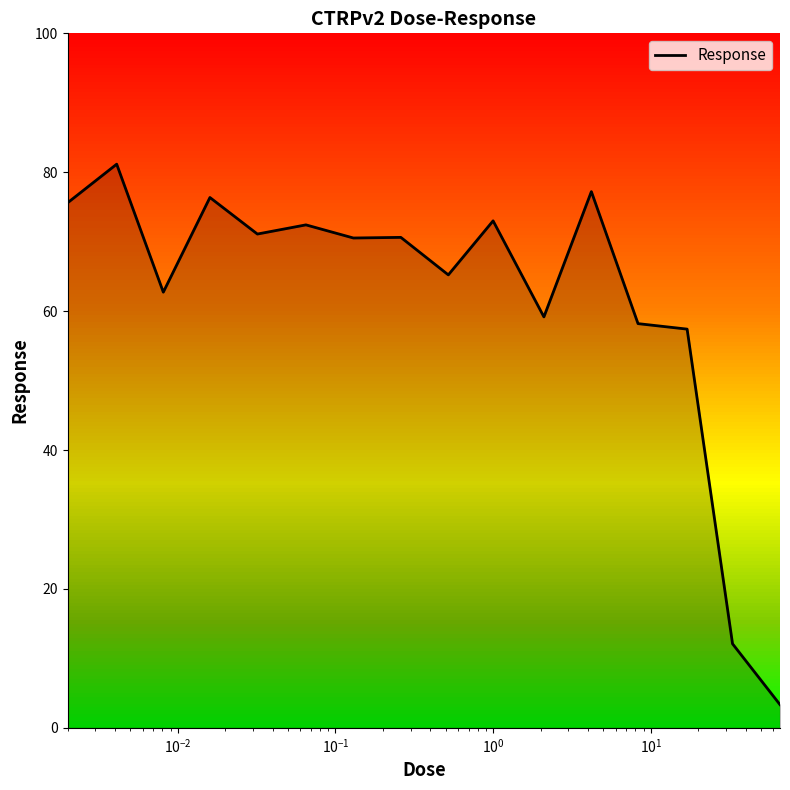

What is the maximum value shown in the chart?

81.2